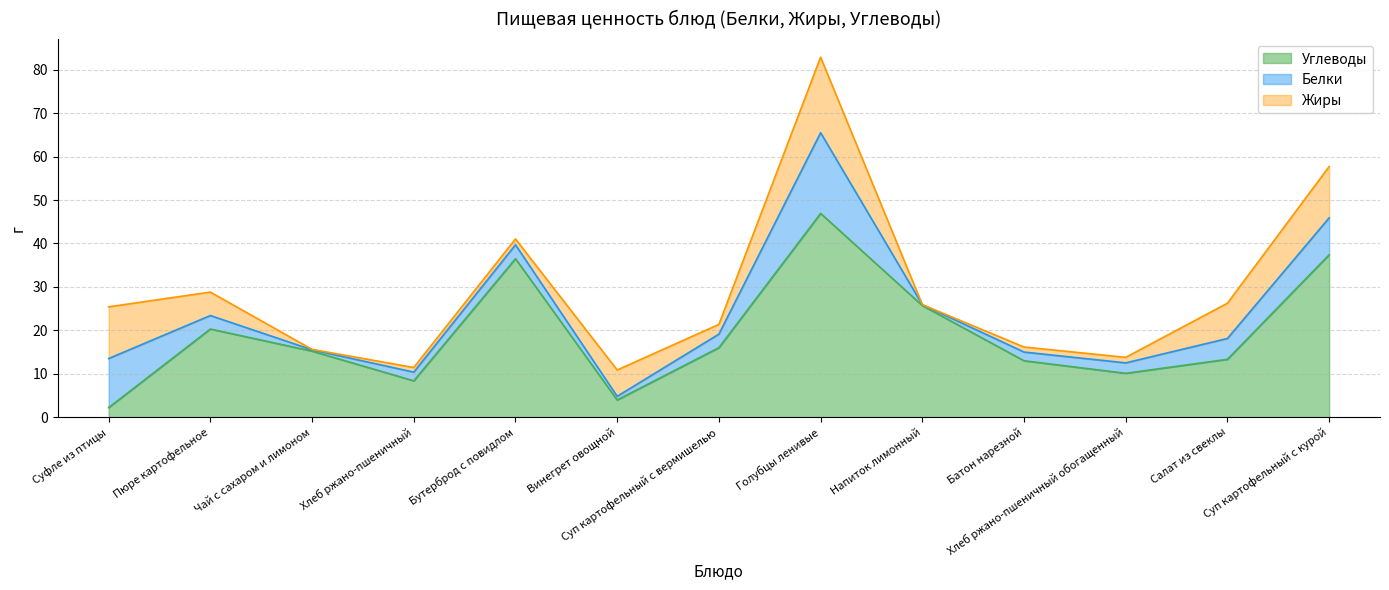

At which category is the sum across all series the highest?

Голубцы ленивые